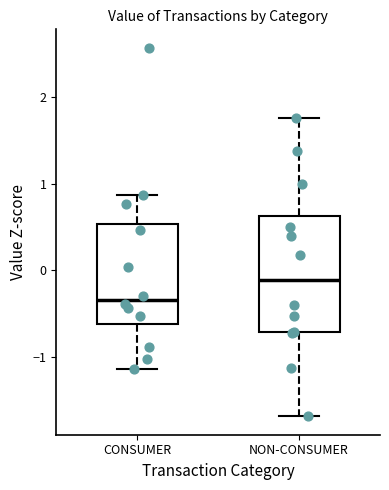

Reading left to right, transcribe this box plot: for each box, give where its median line is, the range the box spans, and where its two whiskers end, as read against the y-axis. The values are not printed on the chart, so give them approximately, as read against the axis.

CONSUMER: median -0.3, box -0.6 to 0.5, whiskers -1.1 to 0.9
NON-CONSUMER: median -0.1, box -0.7 to 0.6, whiskers -1.7 to 1.8